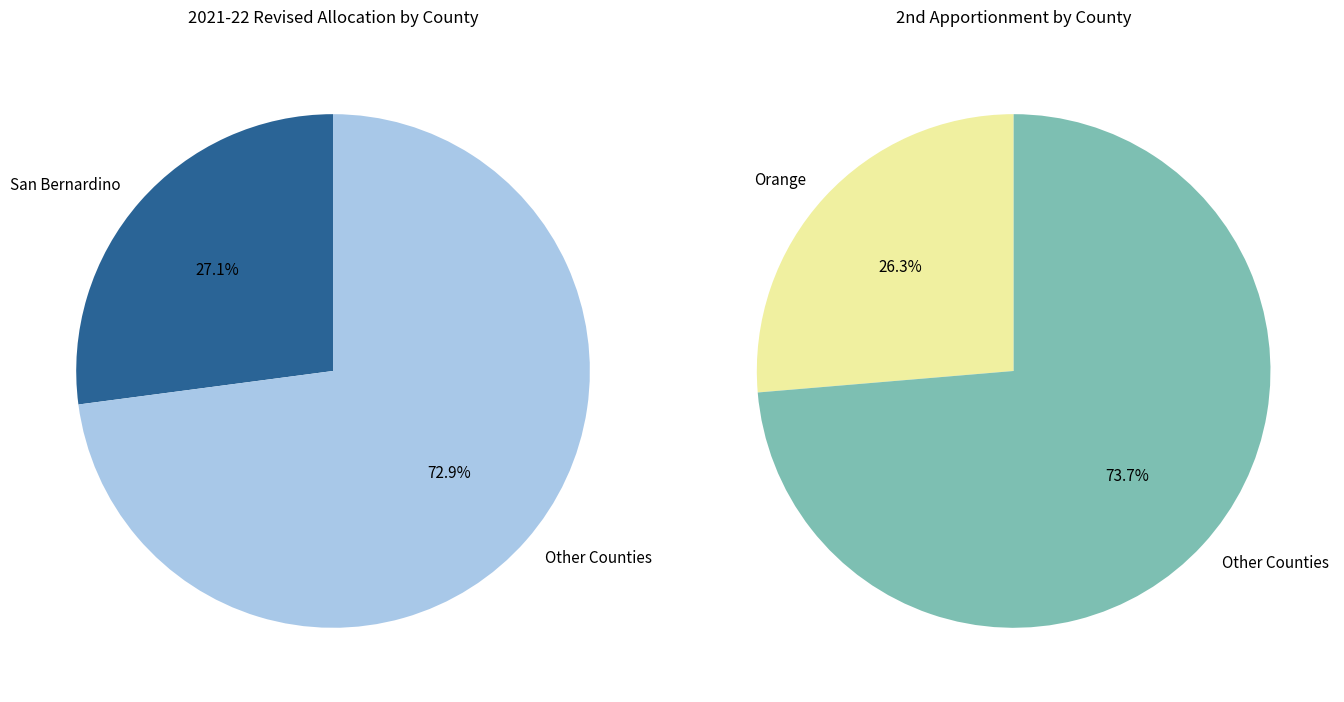

Is Imperial the majority of the pie?

No